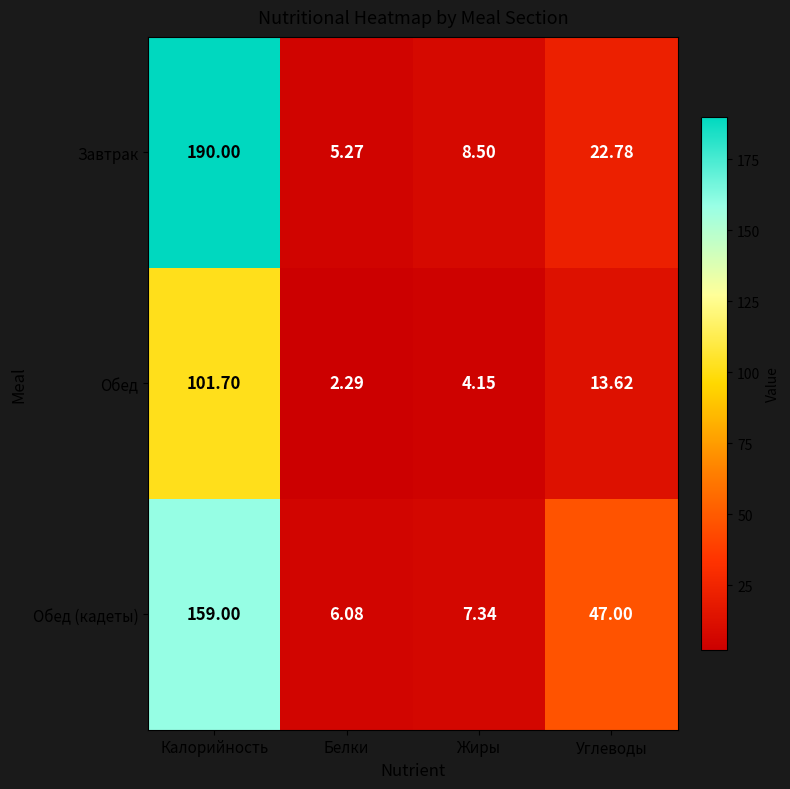

List the series in order of their peak value, lowest first.

Обед, Обед (кадеты), Завтрак